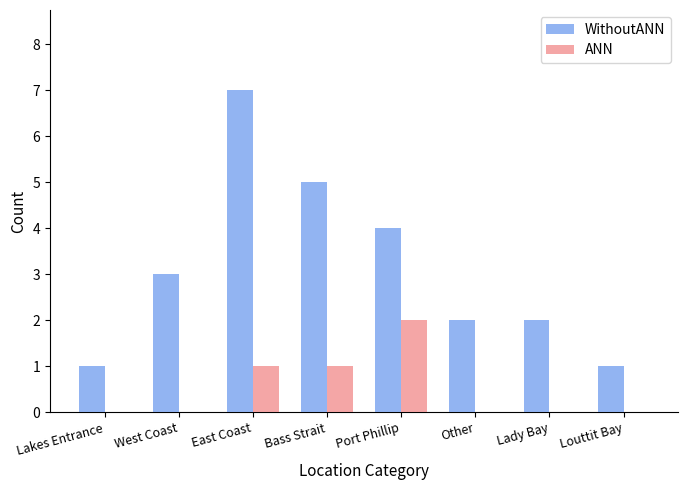

The value of WithoutANN at Lady Bay is 3. True or false?

False